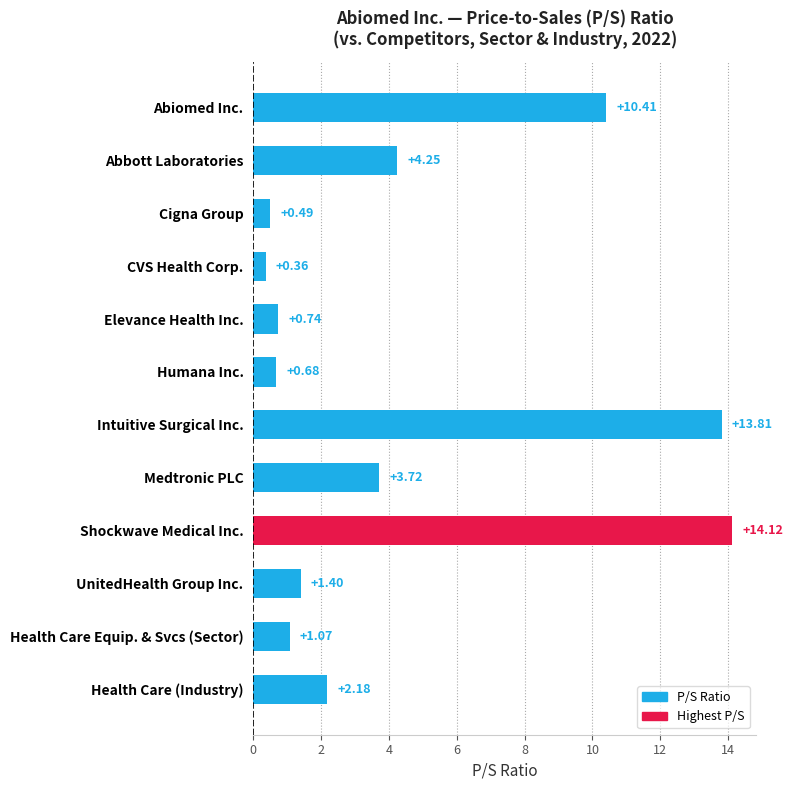

At which category does the chart reach its peak across all series?

Shockwave Medical Inc.